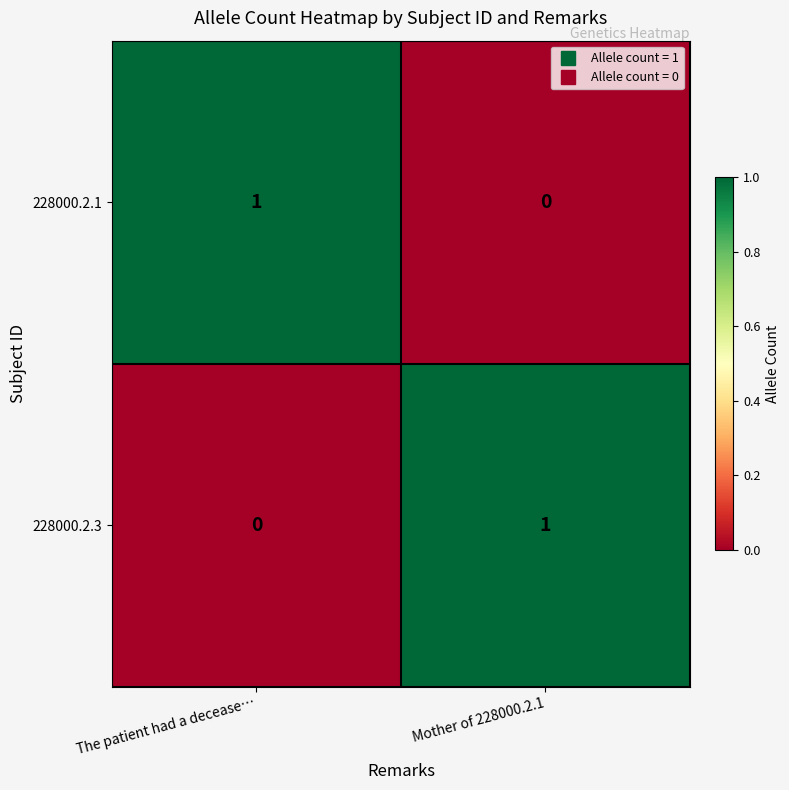

Rank the categories by 228000.2.3 value from lowest to highest.

The patient had a decease…, Mother of 228000.2.1